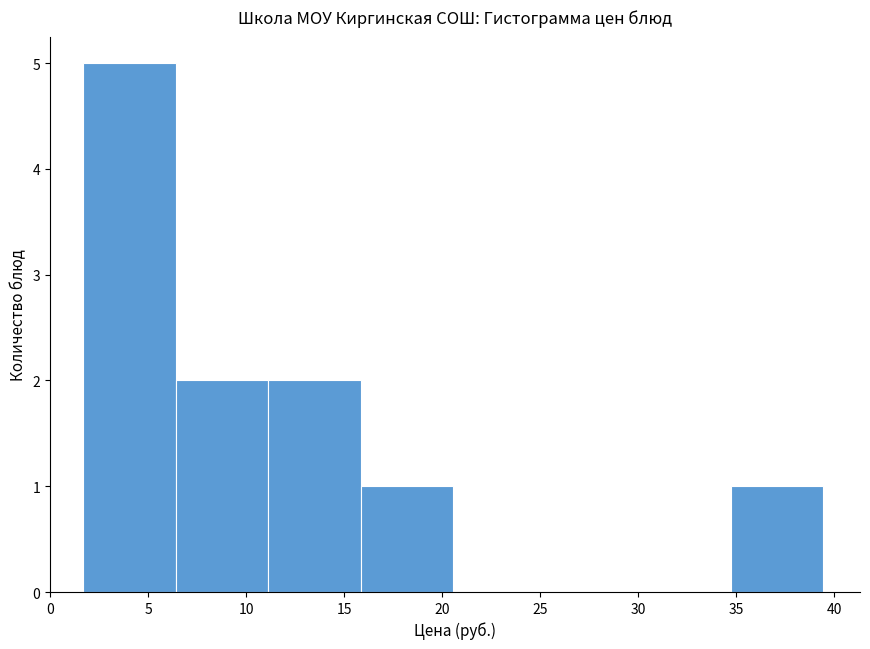

Reading left to right, transcribe this chart: for each bar, give the range it covers on the x-axis and its height. Neither the bar edges nor the heights are printed on the chart, so give them approximately, as read against the axes.

1.5 to 6.5: 5
6.5 to 11.0: 2
11.0 to 16.0: 2
16.0 to 20.5: 1
20.5 to 25.5: 0
25.5 to 30.0: 0
30.0 to 34.5: 0
34.5 to 39.5: 1